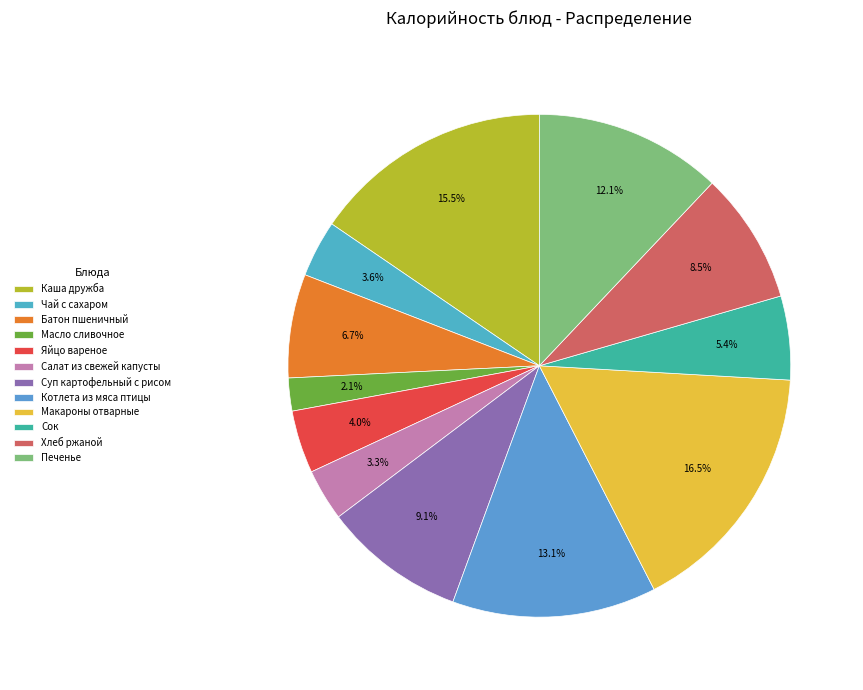

What is the change in value from Батон пшеничный to Печенье?

+84.0